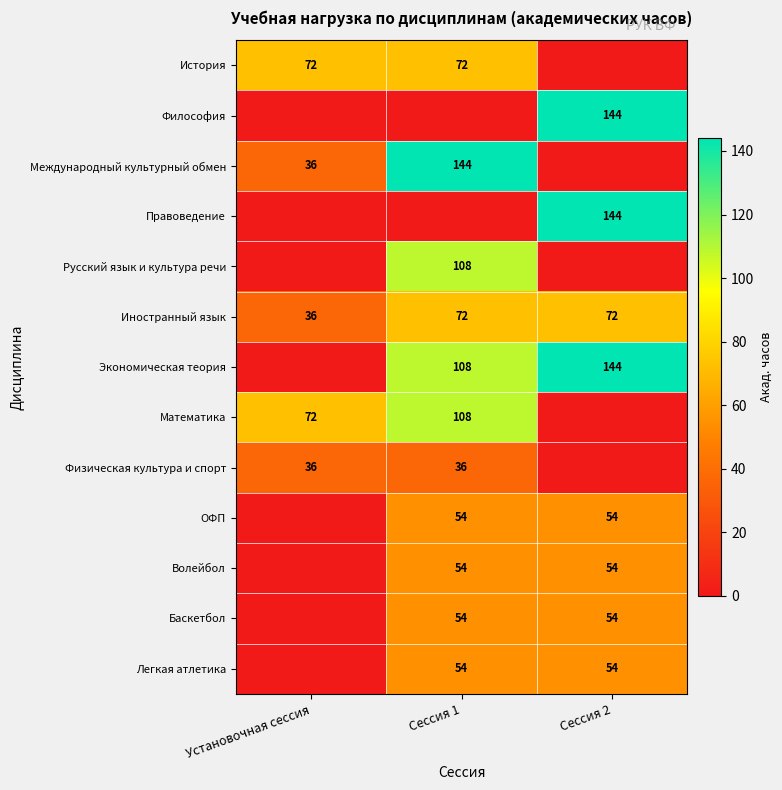

How many series are shown in this chart?

13